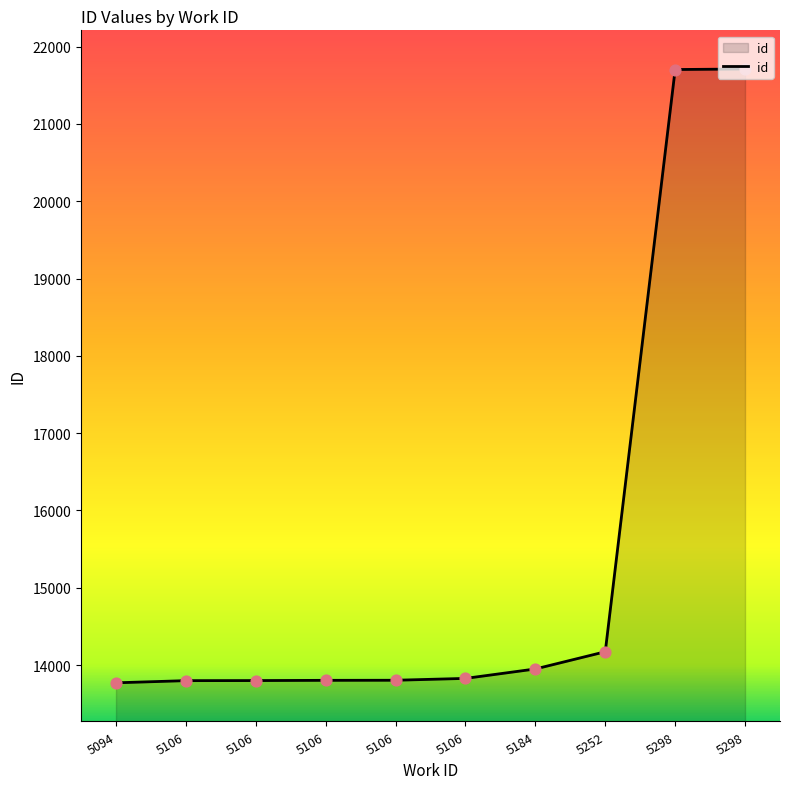

What is the ratio of the value at 5106 to the value at 5106?

1.0